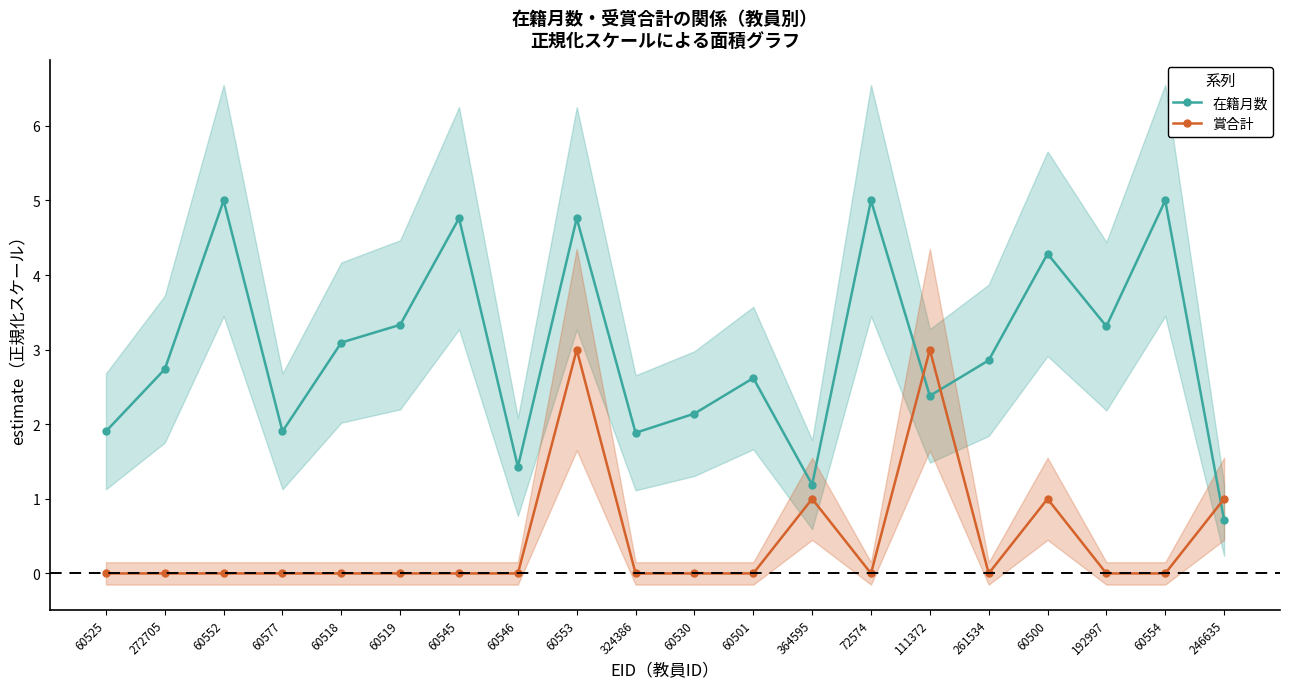

What position from the left is 324386?

10